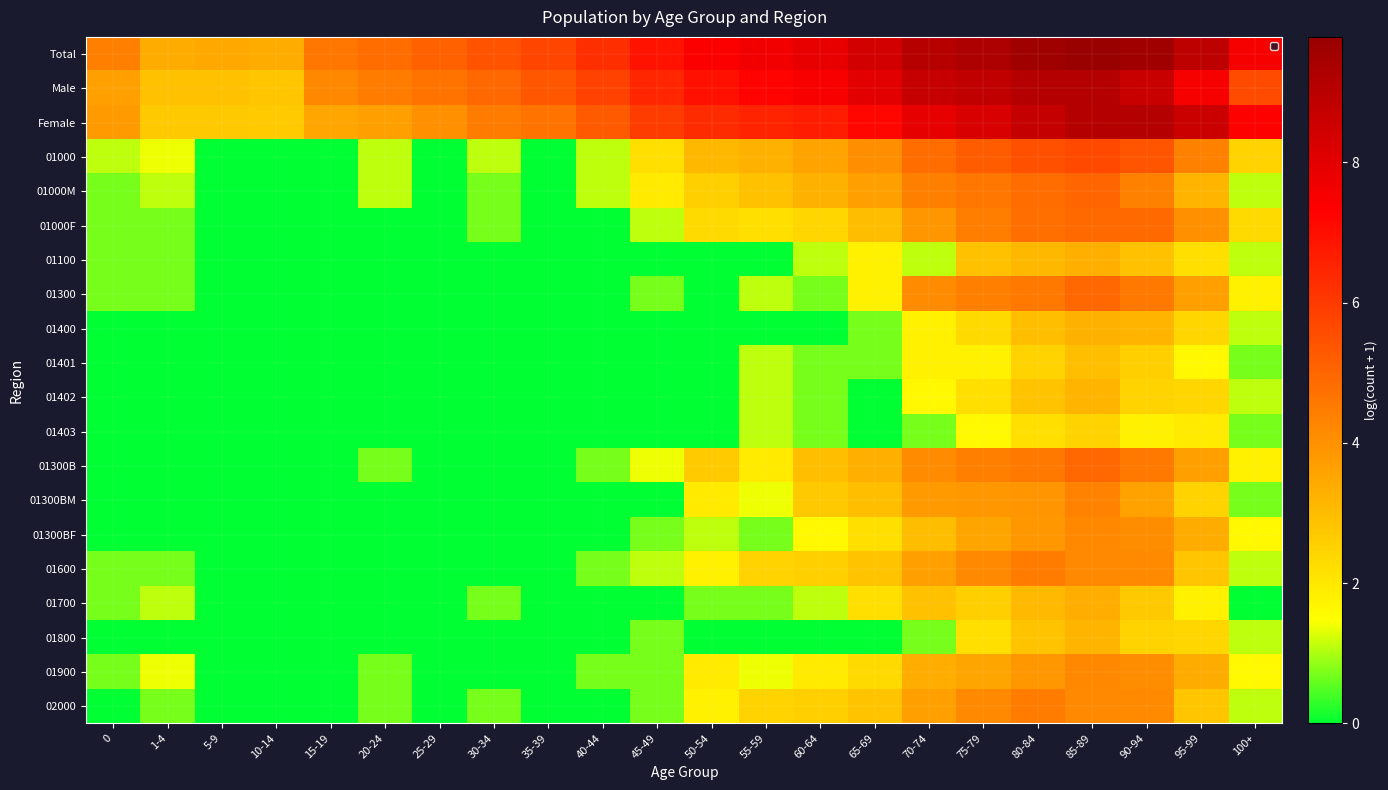

Reading right to left, what are all the values shown in this chart?

Total: 100+=7.5	95-99=8.9	90-94=9.6	85-89=9.8	80-84=9.6	75-79=9.3	70-74=9.1	65-69=8.4	60-64=7.9	55-59=7.6	50-54=7.4	45-49=6.9	40-44=6.3	35-39=5.8	30-34=5.4	25-29=5.1	20-24=4.8	15-19=4.6	10-14=3.4	5-9=3.5	1-4=3.4	0=4.4
Male: 100+=5.6	95-99=7.5	90-94=8.7	85-89=9.1	80-84=9.1	75-79=8.8	70-74=8.7	65-69=8.0	60-64=7.5	55-59=7.3	50-54=7.0	45-49=6.5	40-44=5.8	35-39=5.4	30-34=4.9	25-29=4.7	20-24=4.5	15-19=4.2	10-14=2.8	5-9=2.9	1-4=2.9	0=3.7
Female: 100+=7.4	95-99=8.6	90-94=9.1	85-89=9.1	80-84=8.7	75-79=8.3	70-74=7.9	65-69=7.2	60-64=6.7	55-59=6.5	50-54=6.3	45-49=5.9	40-44=5.3	35-39=4.7	30-34=4.5	25-29=4.0	20-24=3.6	15-19=3.5	10-14=2.6	5-9=2.7	1-4=2.7	0=3.8
01000: 100+=2.5	95-99=4.4	90-94=5.4	85-89=5.6	80-84=5.5	75-79=5.2	70-74=4.8	65-69=4.0	60-64=3.6	55-59=3.3	50-54=3.1	45-49=2.2	40-44=1.1	35-39=0.0	30-34=1.1	25-29=0.0	20-24=1.1	15-19=0.0	10-14=0.0	5-9=0.0	1-4=1.4	0=1.1
01000M: 100+=1.1	95-99=3.2	90-94=4.4	85-89=5.0	80-84=4.8	75-79=4.6	70-74=4.4	65-69=3.6	60-64=3.3	55-59=2.9	50-54=2.6	45-49=1.9	40-44=1.1	35-39=0.0	30-34=0.7	25-29=0.0	20-24=1.1	15-19=0.0	10-14=0.0	5-9=0.0	1-4=1.1	0=0.7
01000F: 100+=2.3	95-99=4.0	90-94=4.9	85-89=4.9	80-84=4.8	75-79=4.4	70-74=3.9	65-69=3.0	60-64=2.4	55-59=2.2	50-54=2.3	45-49=1.1	40-44=0.0	35-39=0.0	30-34=0.7	25-29=0.0	20-24=0.0	15-19=0.0	10-14=0.0	5-9=0.0	1-4=0.7	0=0.7
01100: 100+=1.1	95-99=2.2	90-94=2.9	85-89=3.3	80-84=3.1	75-79=2.9	70-74=1.1	65-69=1.8	60-64=1.1	55-59=0.0	50-54=0.0	45-49=0.0	40-44=0.0	35-39=0.0	30-34=0.0	25-29=0.0	20-24=0.0	15-19=0.0	10-14=0.0	5-9=0.0	1-4=0.7	0=0.7
01300: 100+=1.8	95-99=3.7	90-94=4.6	85-89=4.9	80-84=4.6	75-79=4.4	70-74=4.1	65-69=1.8	60-64=0.7	55-59=1.1	50-54=0.0	45-49=0.7	40-44=0.0	35-39=0.0	30-34=0.0	25-29=0.0	20-24=0.0	15-19=0.0	10-14=0.0	5-9=0.0	1-4=0.7	0=0.7
01400: 100+=1.1	95-99=2.4	90-94=3.2	85-89=3.3	80-84=2.9	75-79=2.3	70-74=1.8	65-69=0.7	60-64=0.0	55-59=0.0	50-54=0.0	45-49=0.0	40-44=0.0	35-39=0.0	30-34=0.0	25-29=0.0	20-24=0.0	15-19=0.0	10-14=0.0	5-9=0.0	1-4=0.0	0=0.0
01401: 100+=0.7	95-99=1.6	90-94=2.6	85-89=2.9	80-84=2.5	75-79=1.8	70-74=1.8	65-69=0.7	60-64=0.7	55-59=1.1	50-54=0.0	45-49=0.0	40-44=0.0	35-39=0.0	30-34=0.0	25-29=0.0	20-24=0.0	15-19=0.0	10-14=0.0	5-9=0.0	1-4=0.0	0=0.0
01402: 100+=1.1	95-99=2.4	90-94=2.5	85-89=3.2	80-84=2.8	75-79=2.2	70-74=1.6	65-69=0.0	60-64=0.7	55-59=1.1	50-54=0.0	45-49=0.0	40-44=0.0	35-39=0.0	30-34=0.0	25-29=0.0	20-24=0.0	15-19=0.0	10-14=0.0	5-9=0.0	1-4=0.0	0=0.0
01403: 100+=0.7	95-99=1.9	90-94=1.8	85-89=2.5	80-84=2.2	75-79=1.6	70-74=0.7	65-69=0.0	60-64=0.7	55-59=1.1	50-54=0.0	45-49=0.0	40-44=0.0	35-39=0.0	30-34=0.0	25-29=0.0	20-24=0.0	15-19=0.0	10-14=0.0	5-9=0.0	1-4=0.0	0=0.0
01300B: 100+=1.8	95-99=3.7	90-94=4.6	85-89=4.9	80-84=4.6	75-79=4.4	70-74=4.1	65-69=3.3	60-64=2.9	55-59=1.9	50-54=2.6	45-49=1.4	40-44=0.7	35-39=0.0	30-34=0.0	25-29=0.0	20-24=0.7	15-19=0.0	10-14=0.0	5-9=0.0	1-4=0.0	0=0.0
01300BM: 100+=0.7	95-99=2.5	90-94=3.6	85-89=4.3	80-84=3.9	75-79=3.9	70-74=3.8	65-69=2.9	60-64=2.7	55-59=1.4	50-54=1.9	45-49=0.0	40-44=0.0	35-39=0.0	30-34=0.0	25-29=0.0	20-24=0.0	15-19=0.0	10-14=0.0	5-9=0.0	1-4=0.0	0=0.0
01300BF: 100+=1.6	95-99=3.4	90-94=4.1	85-89=4.2	80-84=3.9	75-79=3.5	70-74=3.0	65-69=2.2	60-64=1.6	55-59=0.7	50-54=1.1	45-49=0.7	40-44=0.0	35-39=0.0	30-34=0.0	25-29=0.0	20-24=0.0	15-19=0.0	10-14=0.0	5-9=0.0	1-4=0.0	0=0.0
01600: 100+=1.1	95-99=2.8	90-94=4.2	85-89=4.2	80-84=4.5	75-79=4.2	70-74=3.7	65-69=2.8	60-64=2.6	55-59=2.5	50-54=1.8	45-49=1.1	40-44=0.7	35-39=0.0	30-34=0.0	25-29=0.0	20-24=0.0	15-19=0.0	10-14=0.0	5-9=0.0	1-4=0.7	0=0.7
01700: 100+=0.0	95-99=1.8	90-94=2.7	85-89=3.3	80-84=3.0	75-79=2.6	70-74=2.9	65-69=2.2	60-64=1.1	55-59=0.7	50-54=0.7	45-49=0.0	40-44=0.0	35-39=0.0	30-34=0.7	25-29=0.0	20-24=0.0	15-19=0.0	10-14=0.0	5-9=0.0	1-4=1.1	0=0.7
01800: 100+=1.1	95-99=2.4	90-94=2.5	85-89=3.2	80-84=2.8	75-79=2.2	70-74=0.7	65-69=0.0	60-64=0.0	55-59=0.0	50-54=0.0	45-49=0.7	40-44=0.0	35-39=0.0	30-34=0.0	25-29=0.0	20-24=0.0	15-19=0.0	10-14=0.0	5-9=0.0	1-4=0.0	0=0.0
01900: 100+=1.6	95-99=3.4	90-94=4.1	85-89=4.2	80-84=3.9	75-79=3.5	70-74=3.3	65-69=2.3	60-64=1.9	55-59=1.4	50-54=1.9	45-49=0.7	40-44=0.7	35-39=0.0	30-34=0.0	25-29=0.0	20-24=0.7	15-19=0.0	10-14=0.0	5-9=0.0	1-4=1.4	0=0.7
02000: 100+=1.1	95-99=2.8	90-94=4.2	85-89=4.2	80-84=4.5	75-79=4.2	70-74=3.7	65-69=2.8	60-64=2.6	55-59=2.5	50-54=1.8	45-49=0.7	40-44=0.0	35-39=0.0	30-34=0.7	25-29=0.0	20-24=0.7	15-19=0.0	10-14=0.0	5-9=0.0	1-4=0.7	0=0.0